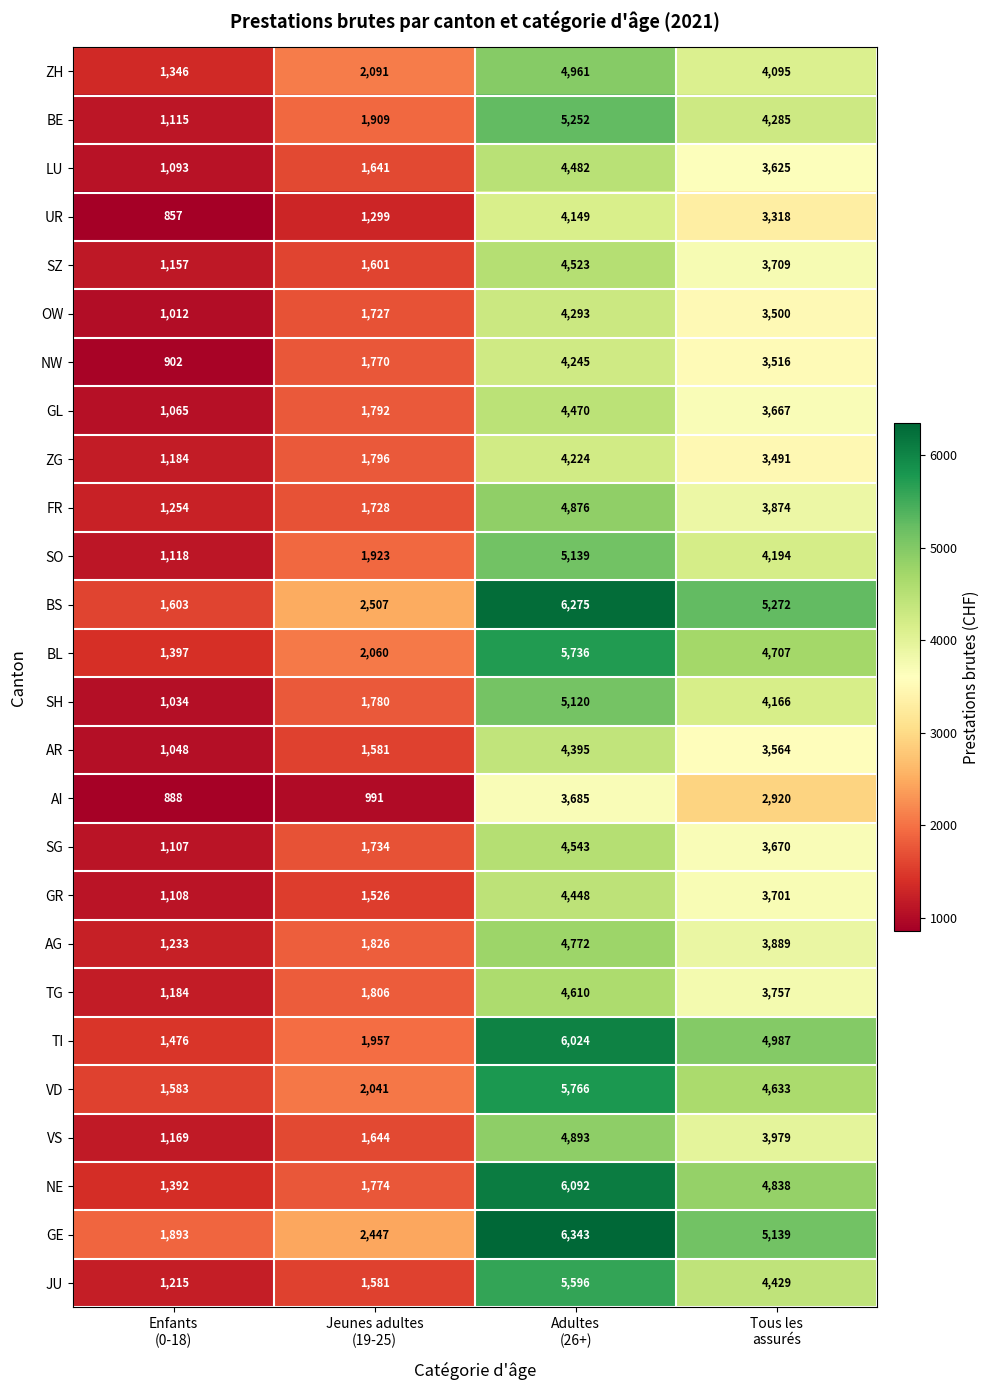

What is the sum of all LU values?

10841